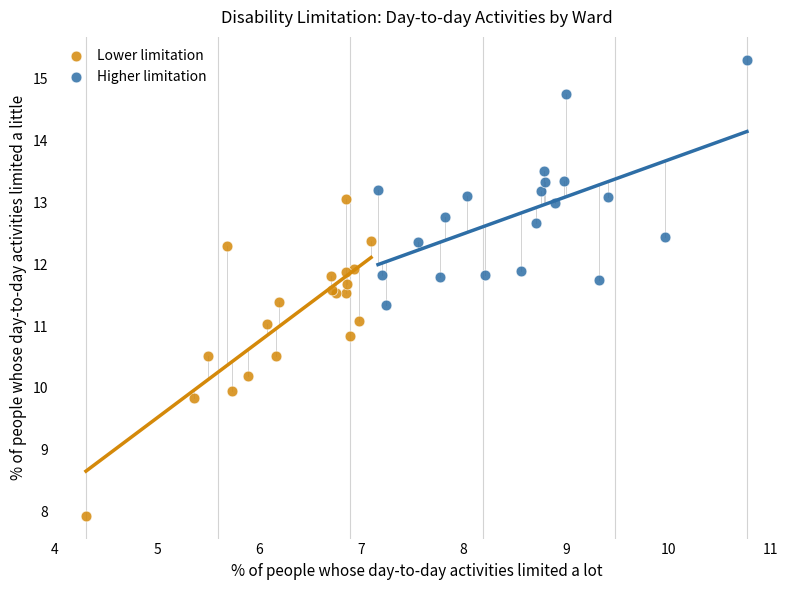

Which series contains the highest Y value?

Higher limitation